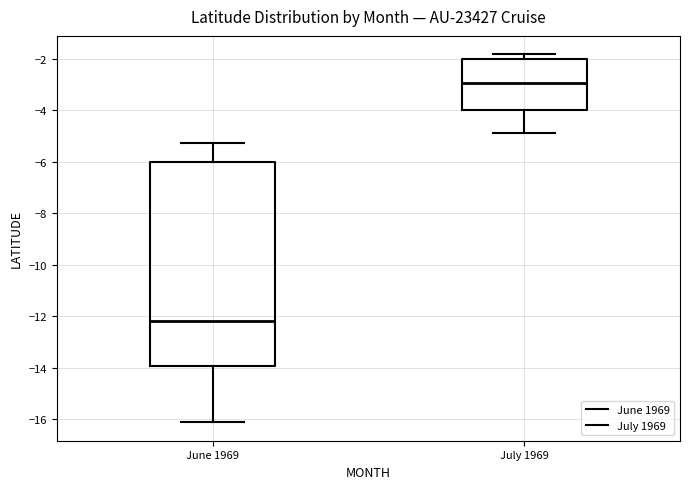

Where is the upper edge of the box for June 1969 on the y-axis? The values are not printed on the chart, so give them approximately, as read against the axis.

-6.0